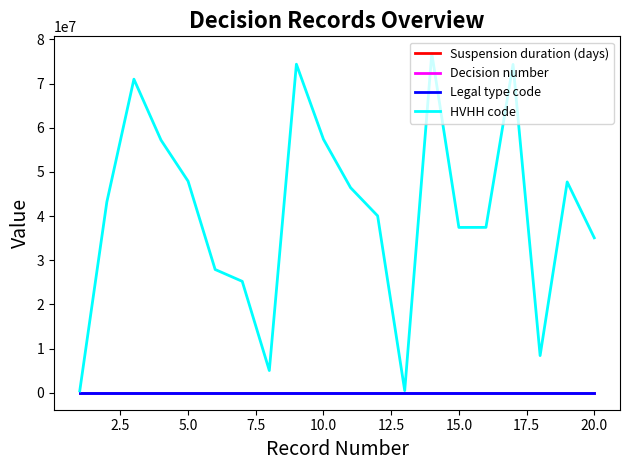

What is the difference between the maximum and minimum values in the HVHH code series?

76446502